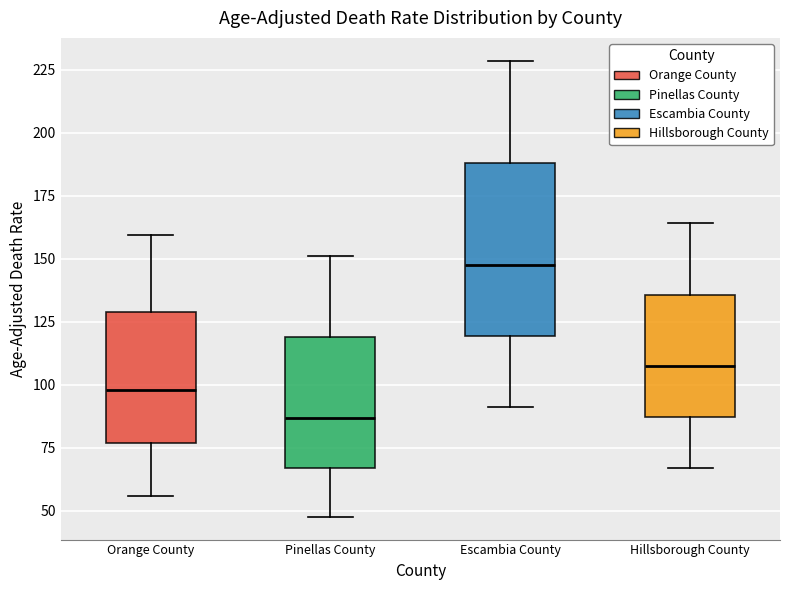

Which box is the tallest, from its lower edge to its upper edge?

Escambia County